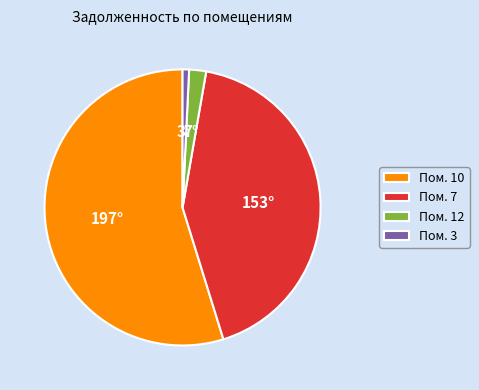

What is the ratio of the value at Пом. 10 to the value at Пом. 7?

1.3